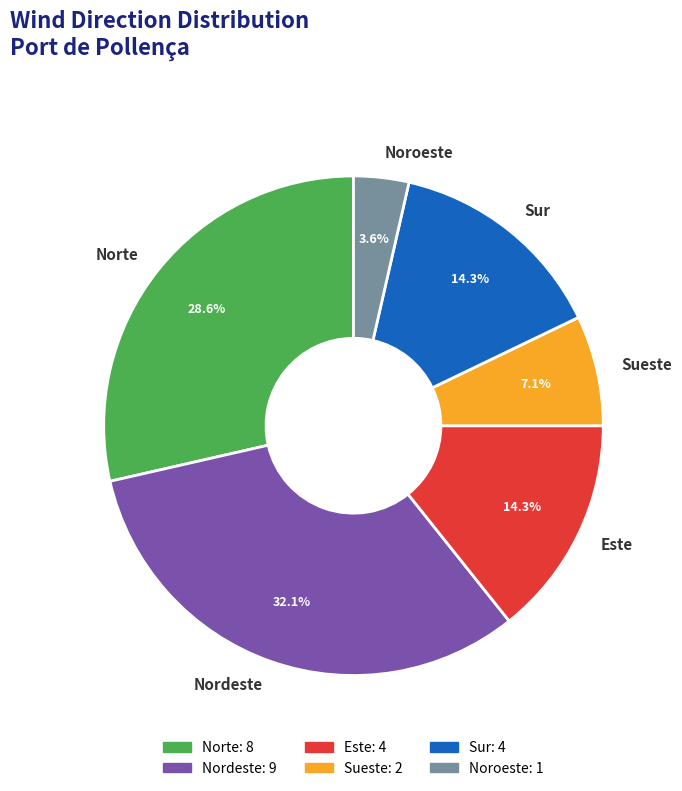

To the nearest percent, what portion does Sueste represent?

7%